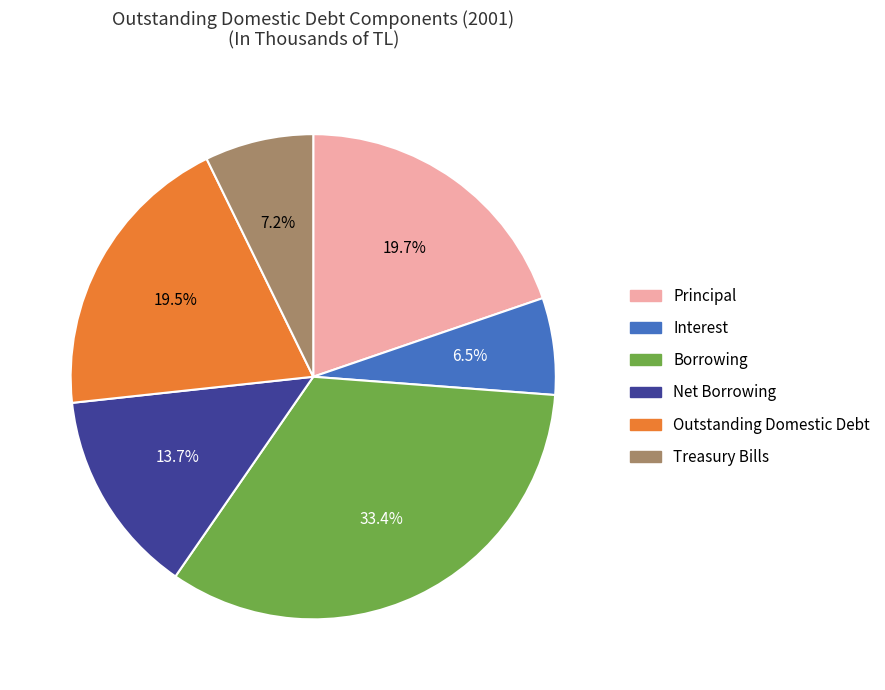

To the nearest percent, what is the average slice percentage?

17%